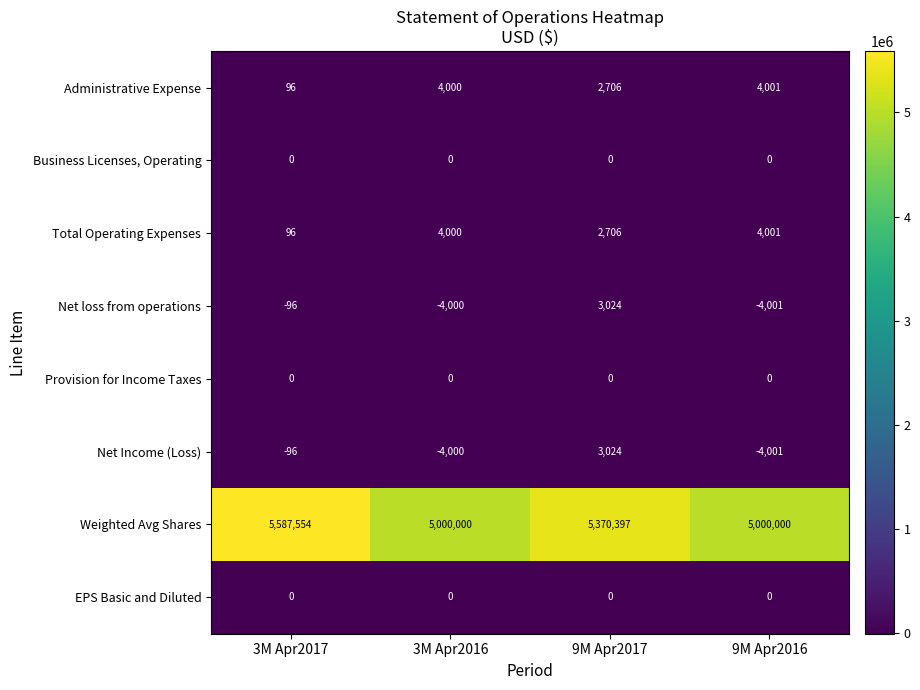

Is it true that Total Operating Expenses equals 2706 at 9M Apr2017?

True